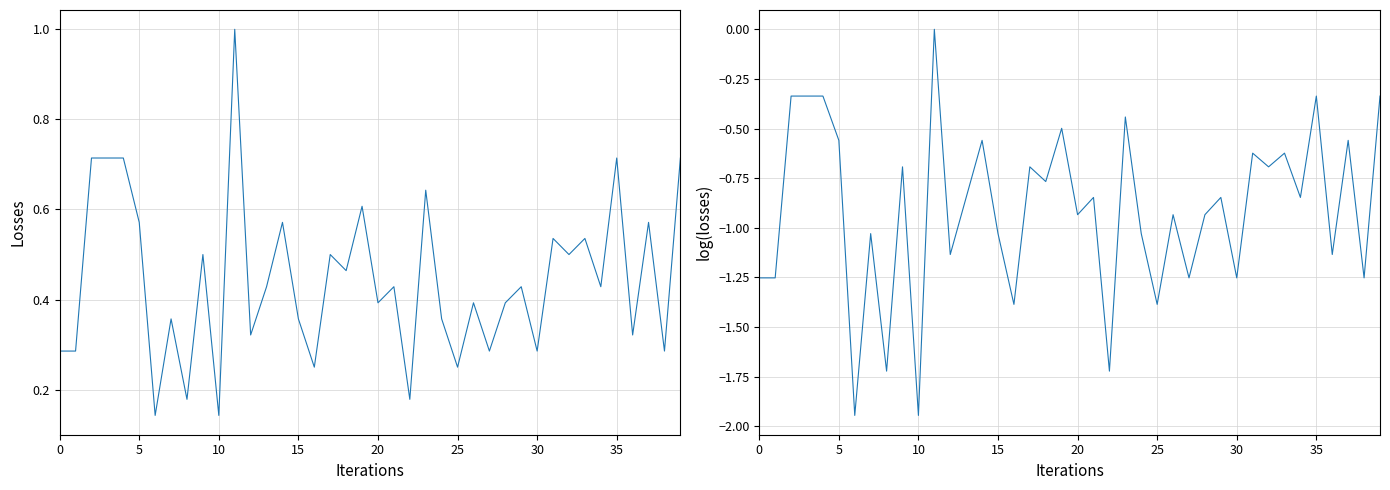

What is the label of the 21st point from the left?

20